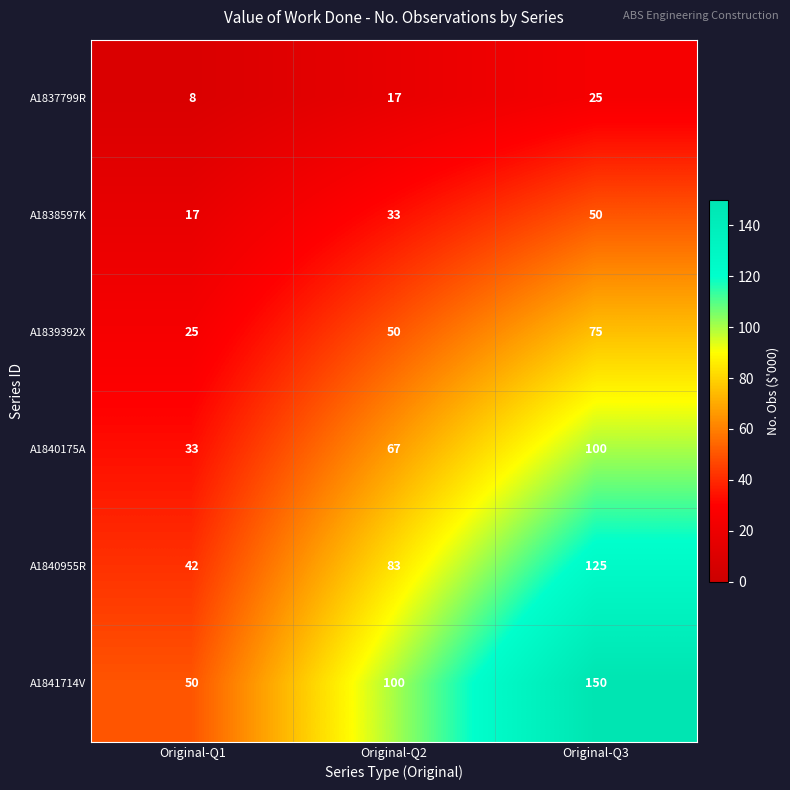

The value of A1840175A at Original-Q2 is 67. True or false?

True